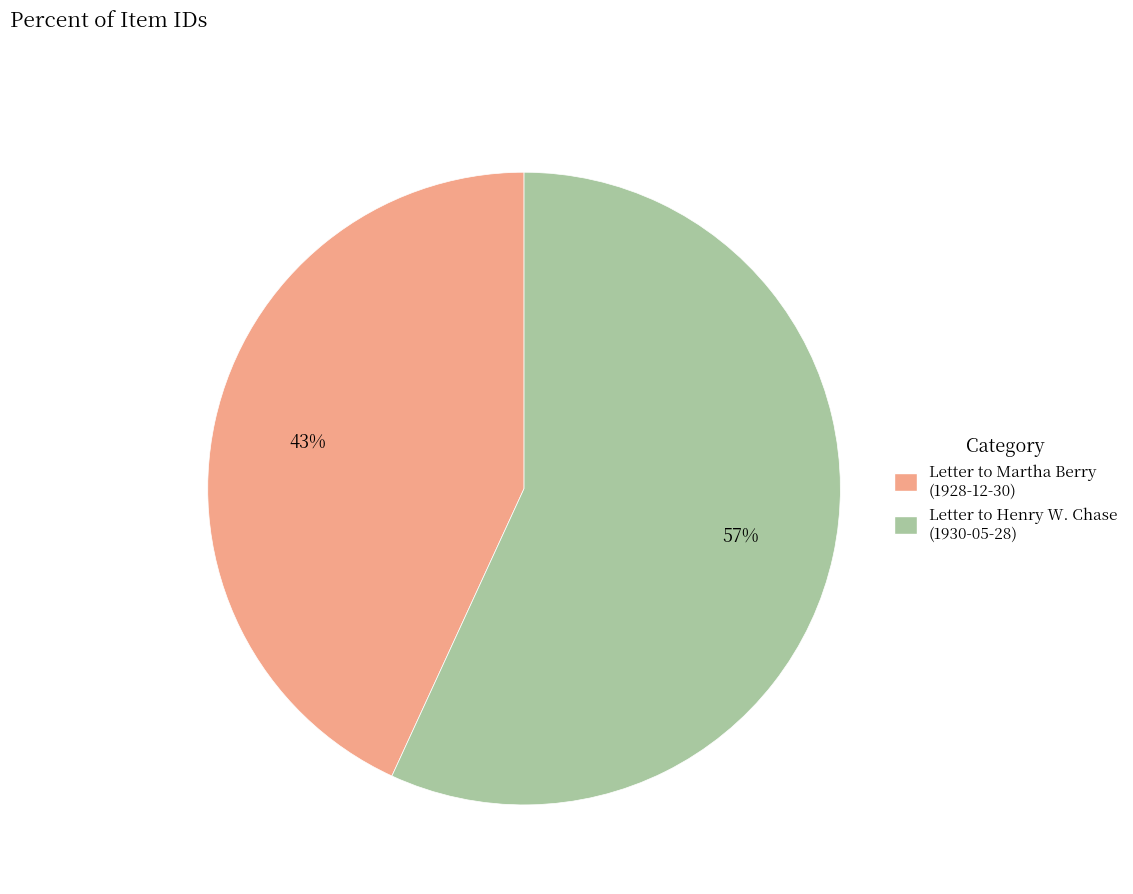

To the nearest percent, what is the average slice percentage?

50%